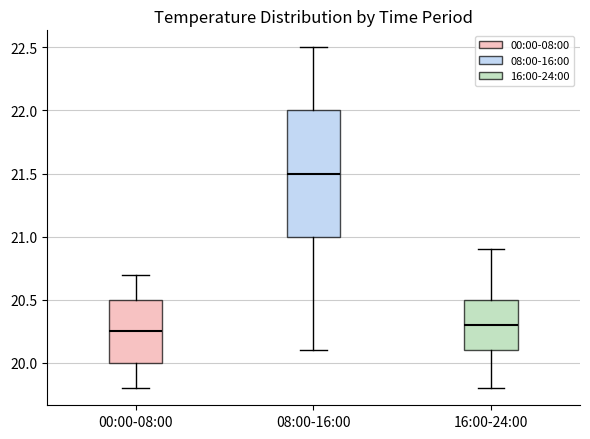

Reading left to right, read every box against the y-axis: the position of its median line, the range the box covers, and the ends of its whiskers. The values are not printed on the chart, so give them approximately, as read against the axis.

00:00-08:00: median 20.25, box 20.00 to 20.50, whiskers 19.80 to 20.70
08:00-16:00: median 21.50, box 21.00 to 22.00, whiskers 20.10 to 22.50
16:00-24:00: median 20.30, box 20.10 to 20.50, whiskers 19.80 to 20.90